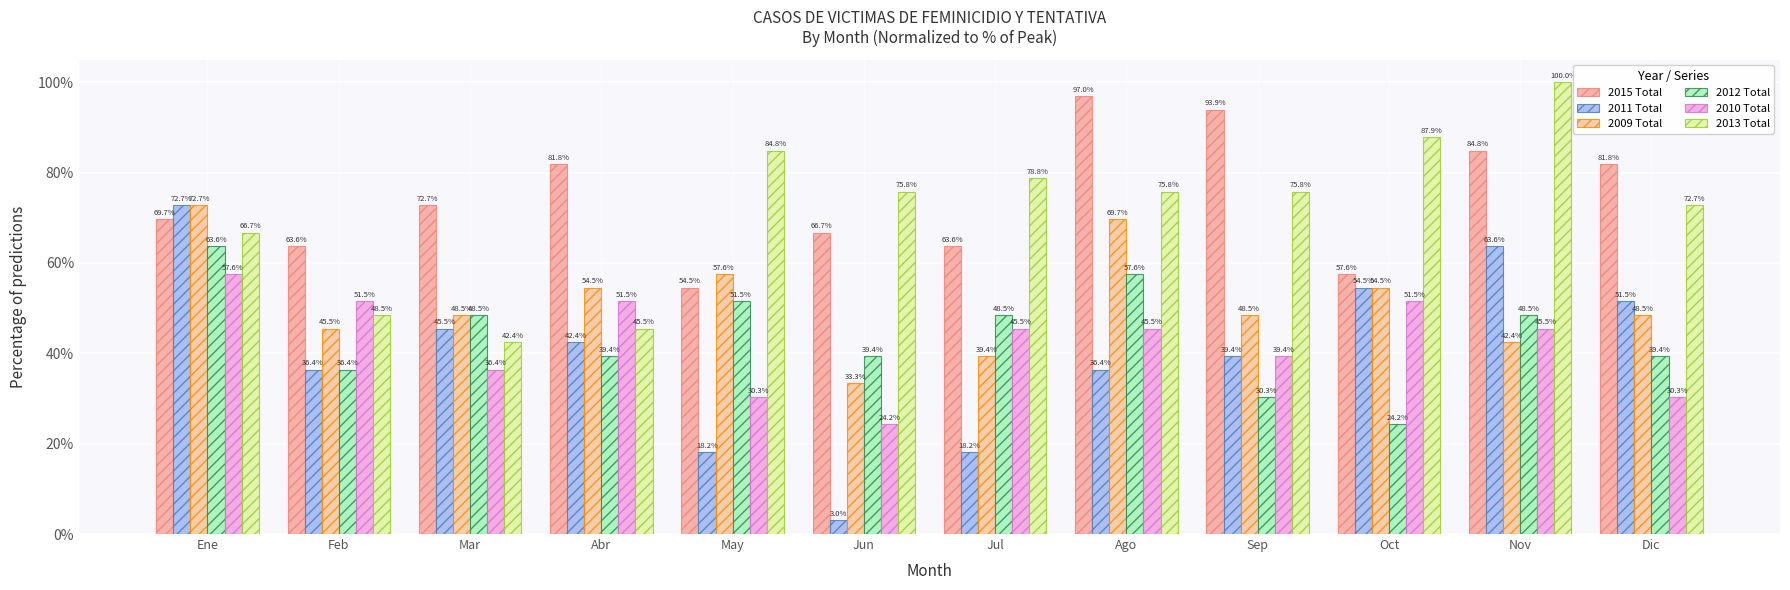

The 2009 Total series shows 94.6 at Oct. True or false?

False